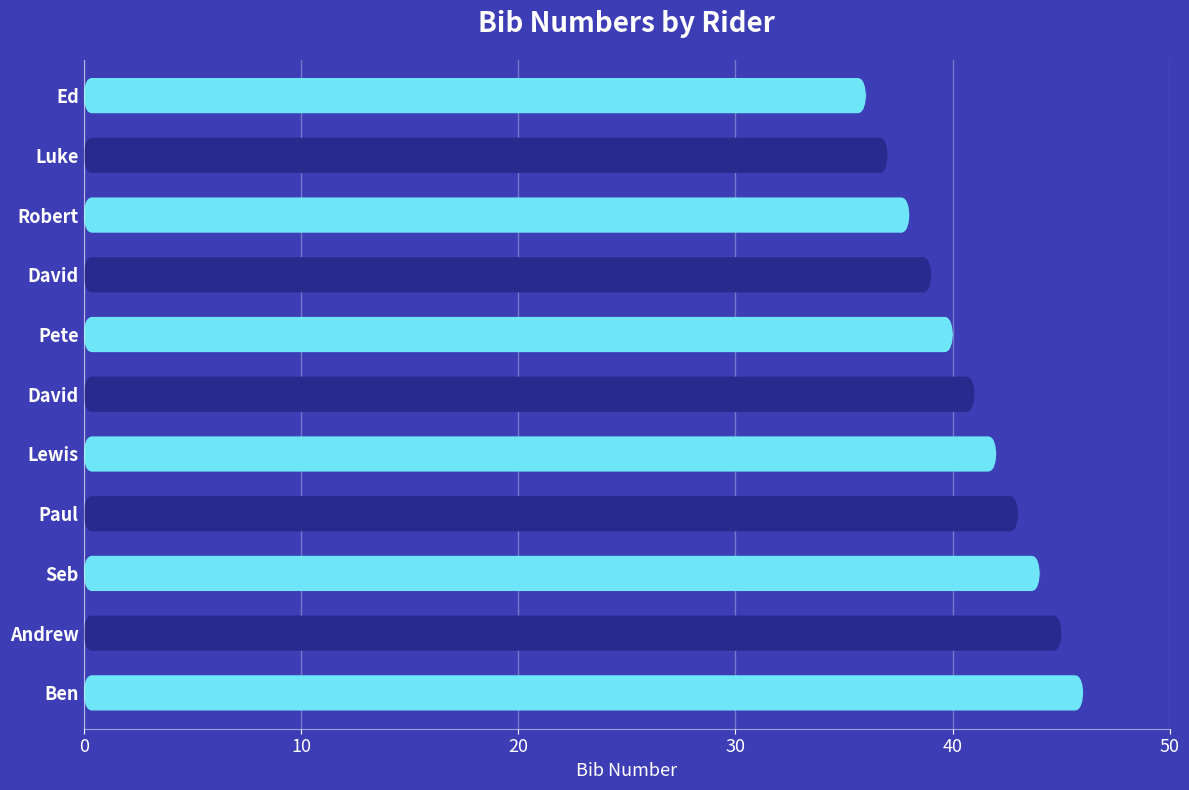

What is the label of the 8th bar from the left?

Paul